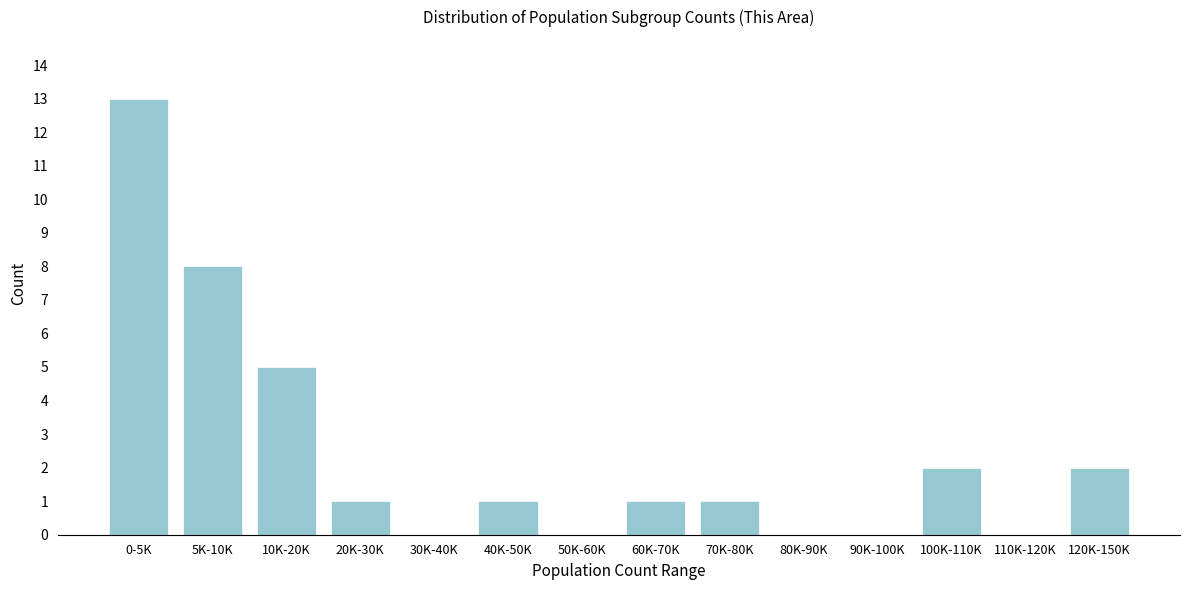

Reading left to right, list all the values displayed in this chart.

0-5K=13	5K-10K=8	10K-20K=5	20K-30K=1	30K-40K=0	40K-50K=1	50K-60K=0	60K-70K=1	70K-80K=1	80K-90K=0	90K-100K=0	100K-110K=2	110K-120K=0	120K-150K=2